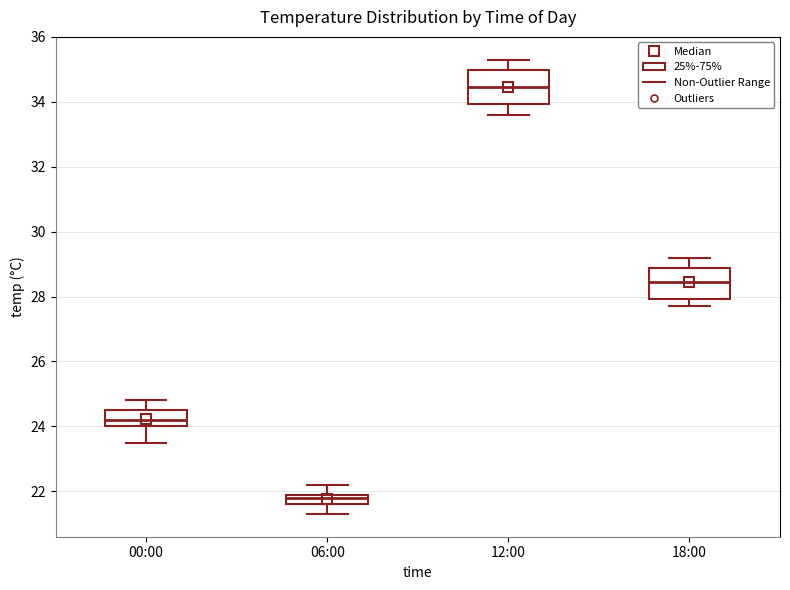

Where does the lower whisker of the box for 18:00 end on the y-axis? The values are not printed on the chart, so give them approximately, as read against the axis.

27.8